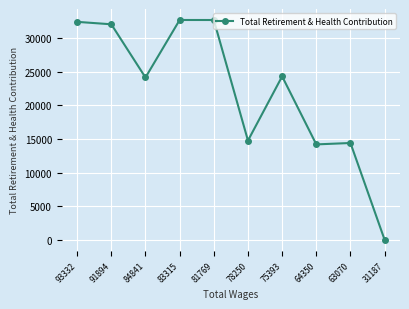

What is the value of the 1st point from the left?

32438